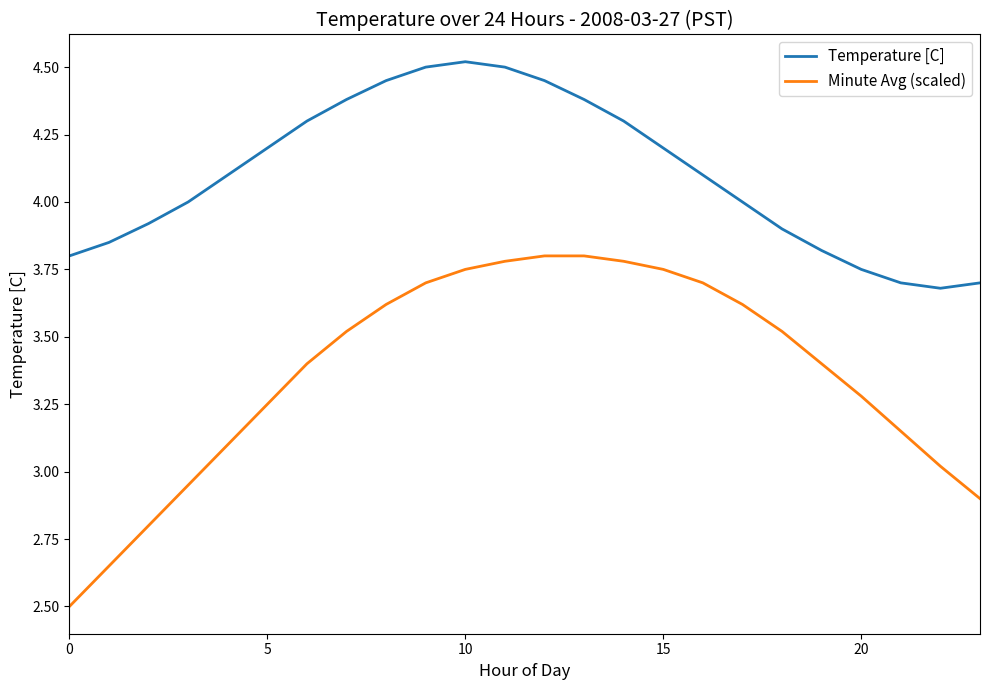

True or false: Minute Avg (scaled) and Temperature [C] intersect in this chart.

False